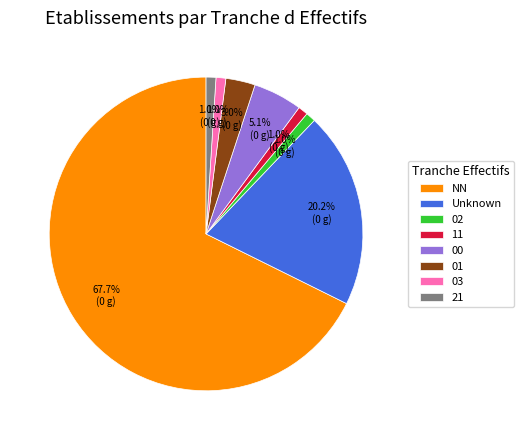

Is the sum of Unknown and 01 greater than half?

No